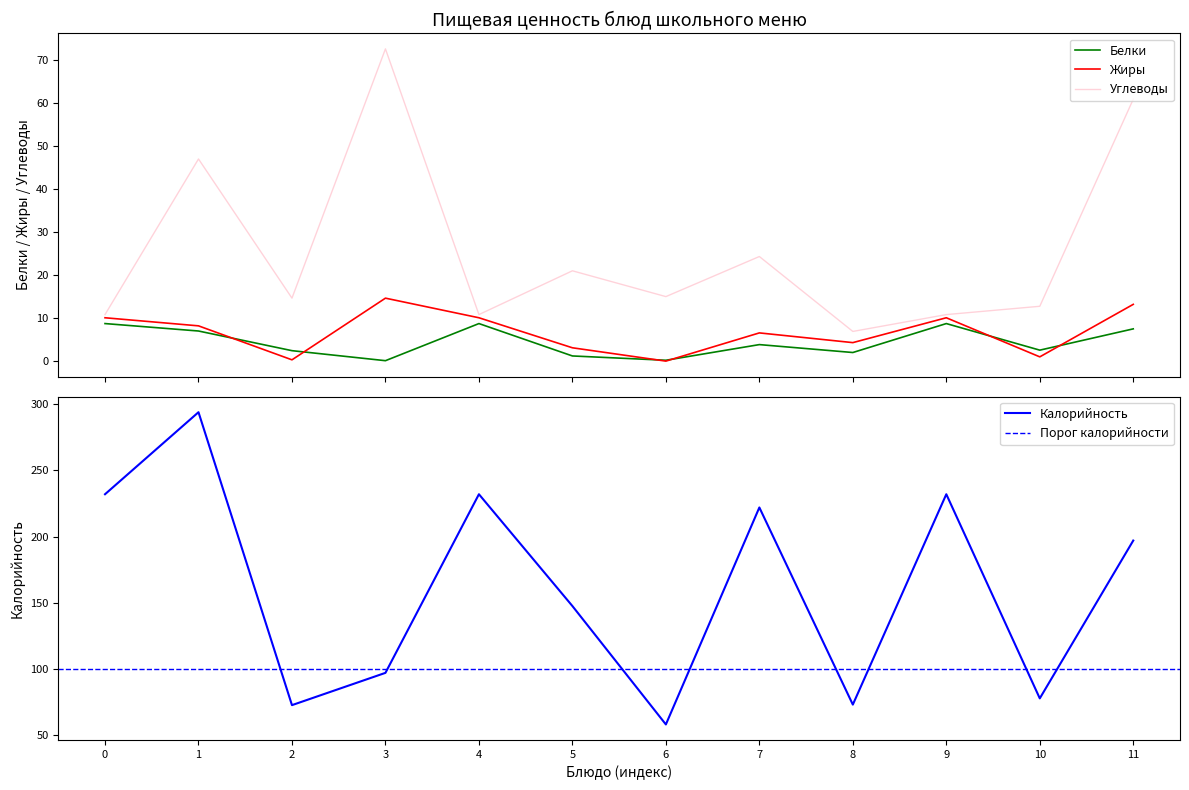

True or false: Белки and Углеводы cross at least once.

False